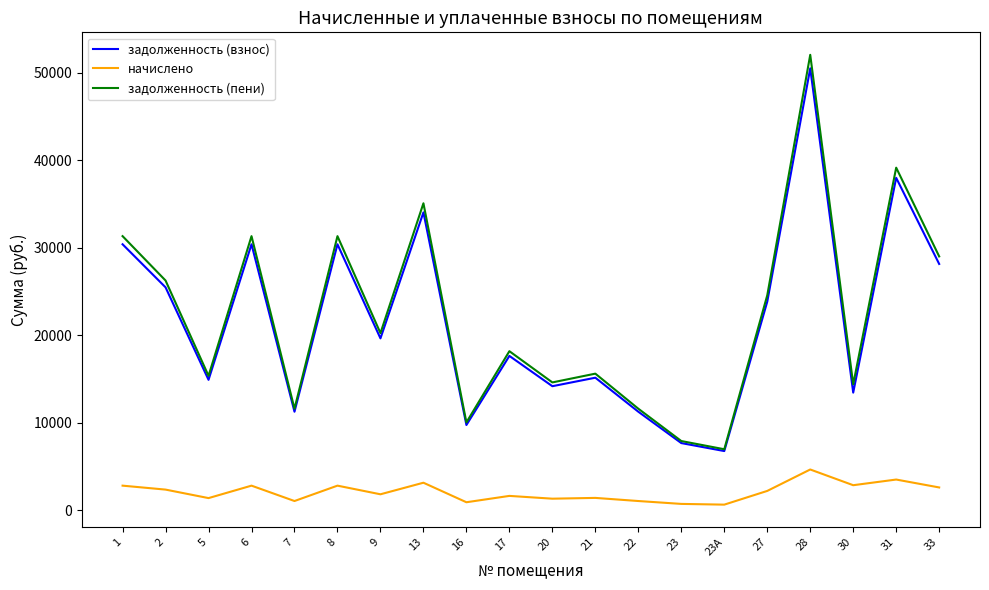

True or false: начислено and задолженность (взнос) cross at least once.

False